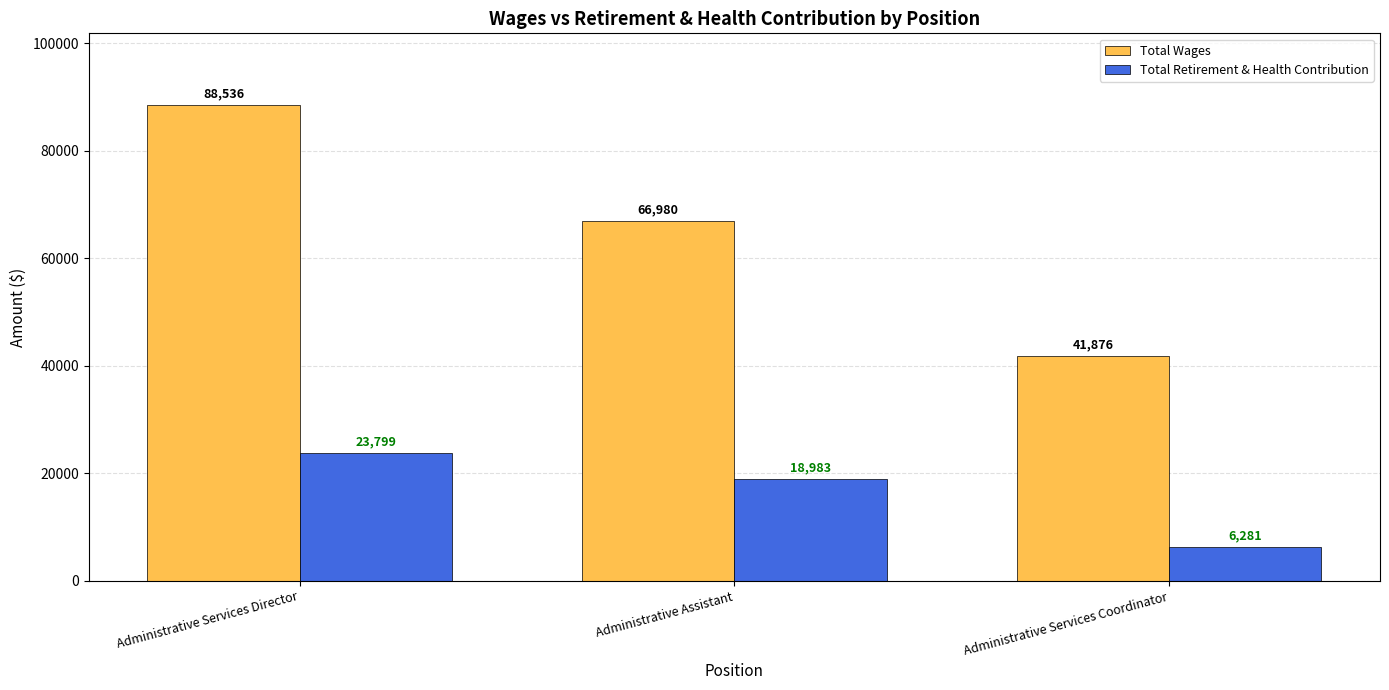

What position from the left is Administrative Assistant?

2